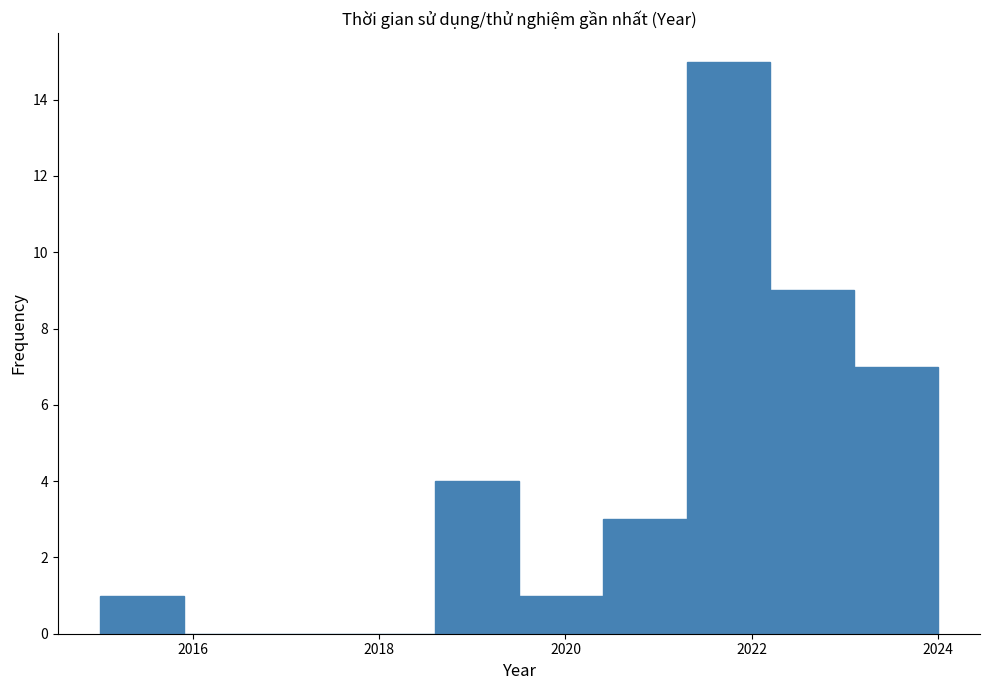

What is the height of the bar covering 2018.6 to 2019.5 on the x-axis? Neither the bar edges nor the heights are printed on the chart, so give them approximately, as read against the axes.

4